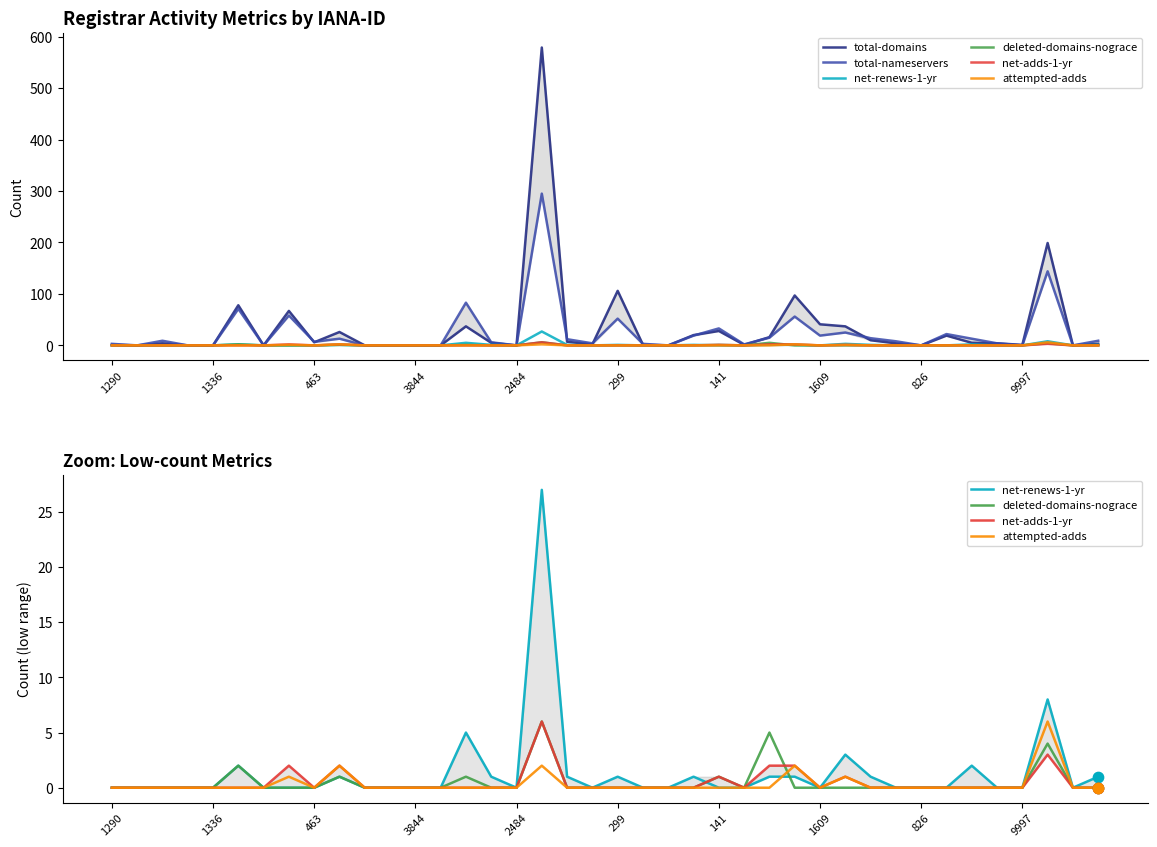

What are all the series names shown in the legend?

total-domains, total-nameservers, net-renews-1-yr, deleted-domains-nograce, net-adds-1-yr, attempted-adds